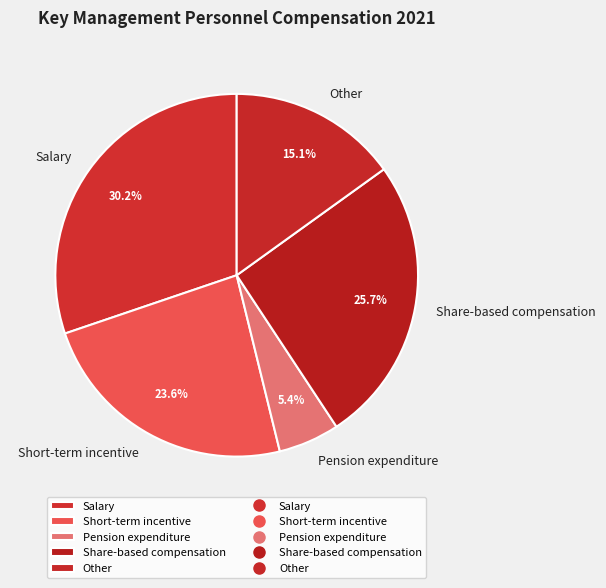

Rank the categories by value from lowest to highest.

Pension expenditure, Other, Short-term incentive, Share-based compensation, Salary